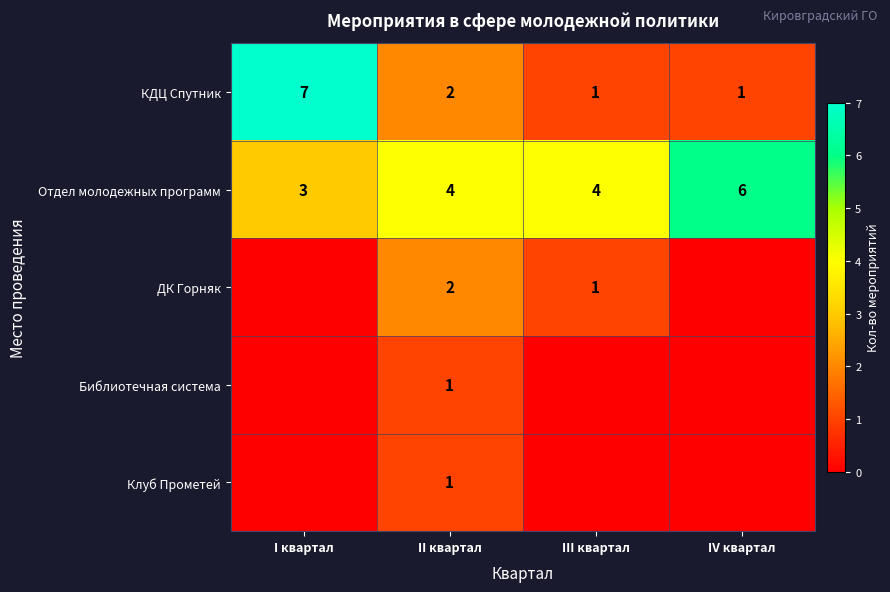

What value does the Отдел молодежных программ series have at I квартал?

3